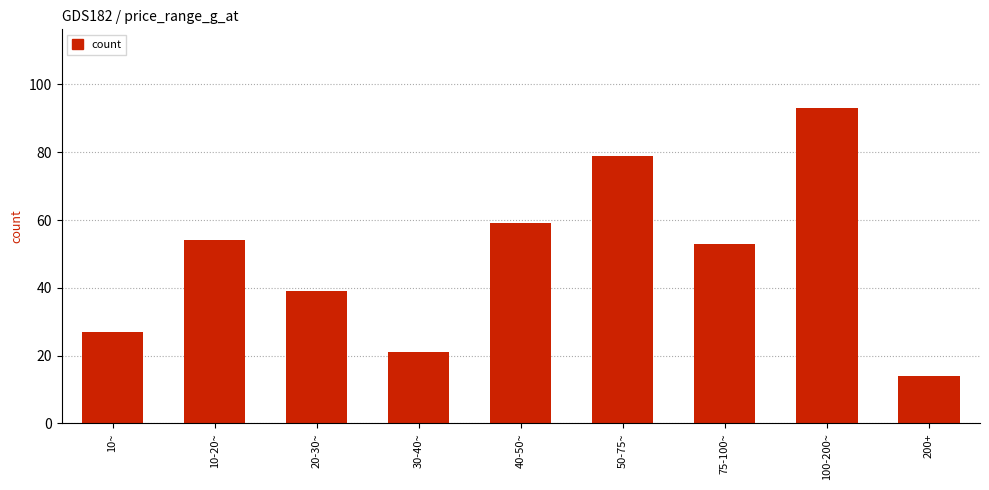

What is the change in value from 100-200~ to 200+?

-79